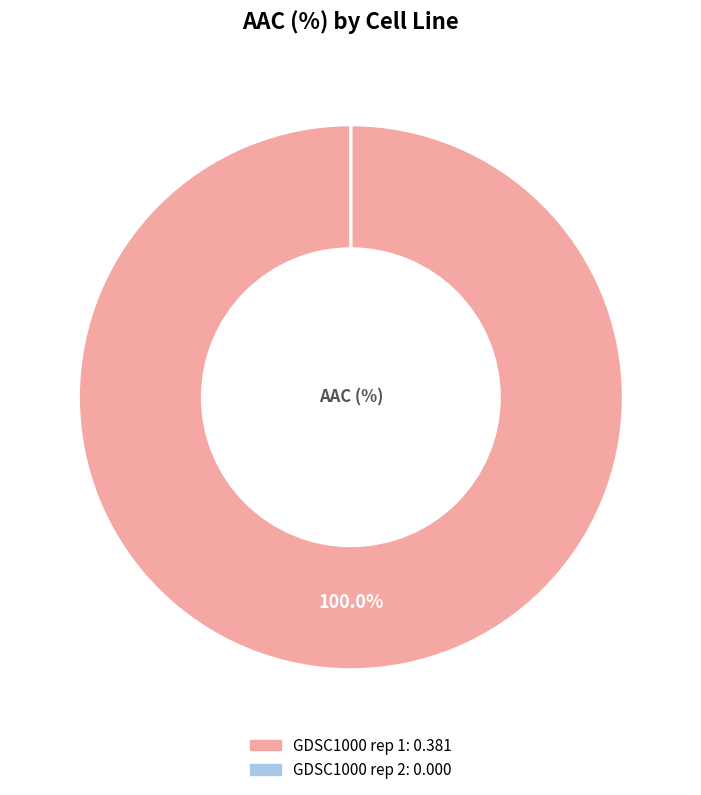

The GDSC1000 rep 2 slice represents 0% of the pie. True or false?

True